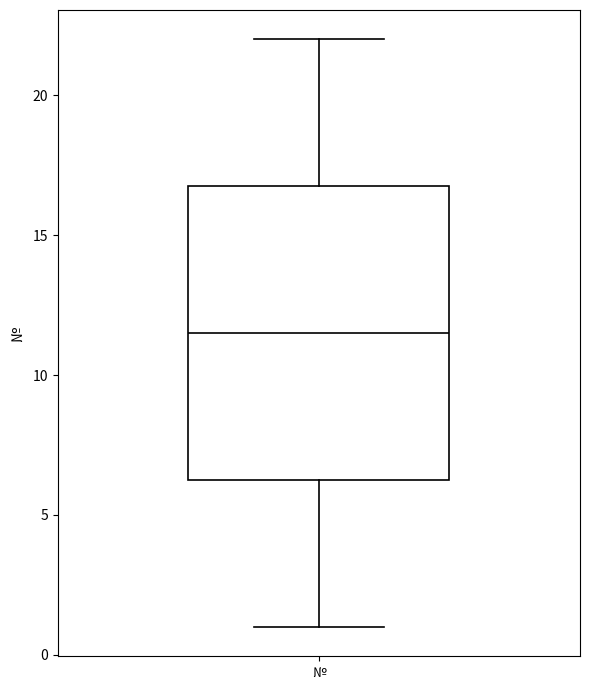

Where is the upper edge of the box for № on the y-axis? The values are not printed on the chart, so give them approximately, as read against the axis.

17.0